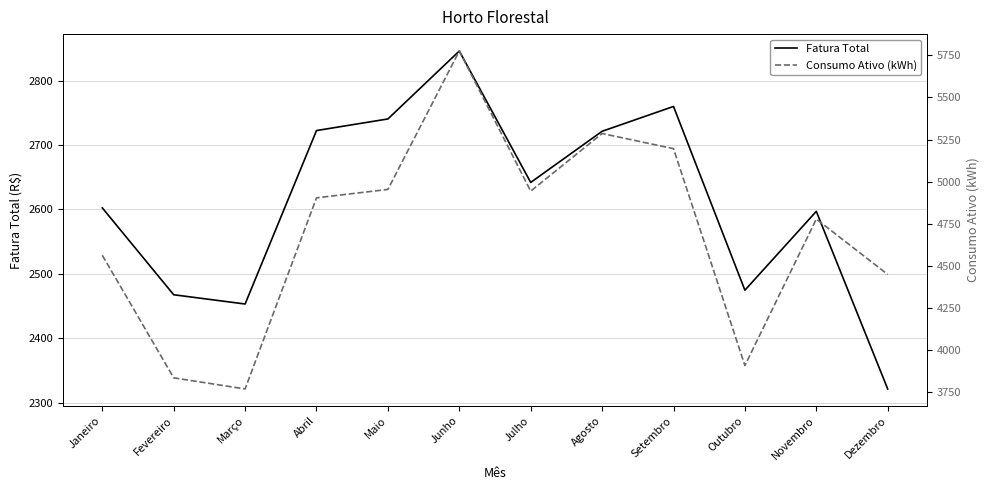

What is the difference between the maximum and minimum values in the Consumo Ativo (kWh) series?

2007.0